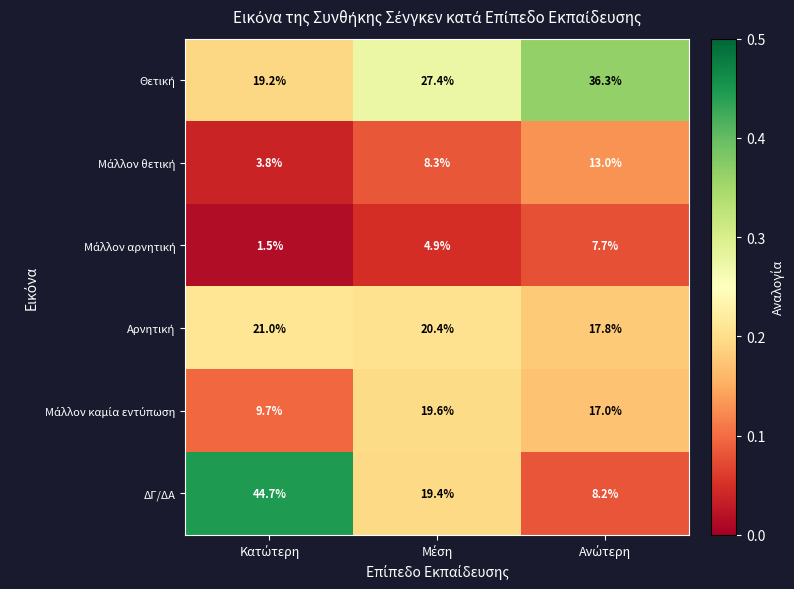

Which series has the widest spread of values?

ΔΓ/ΔΑ